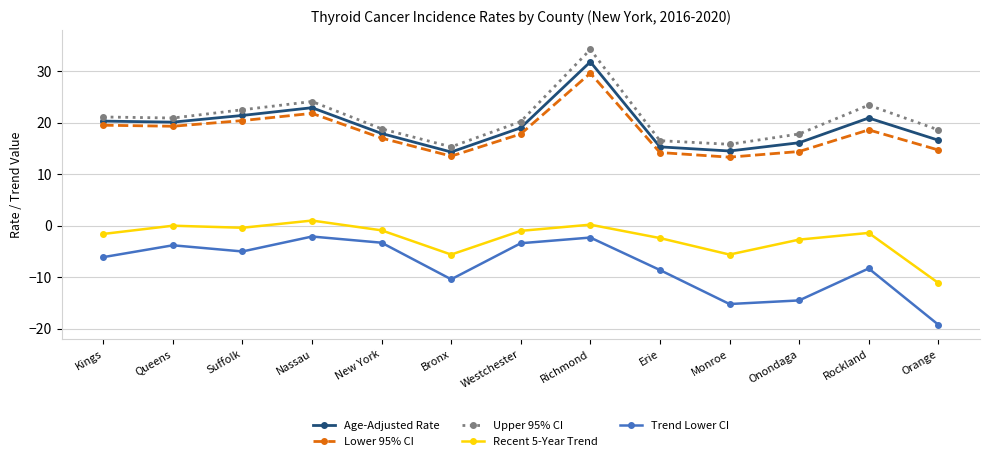

True or false: Age-Adjusted Rate has a value of 5.3 at Kings.

False